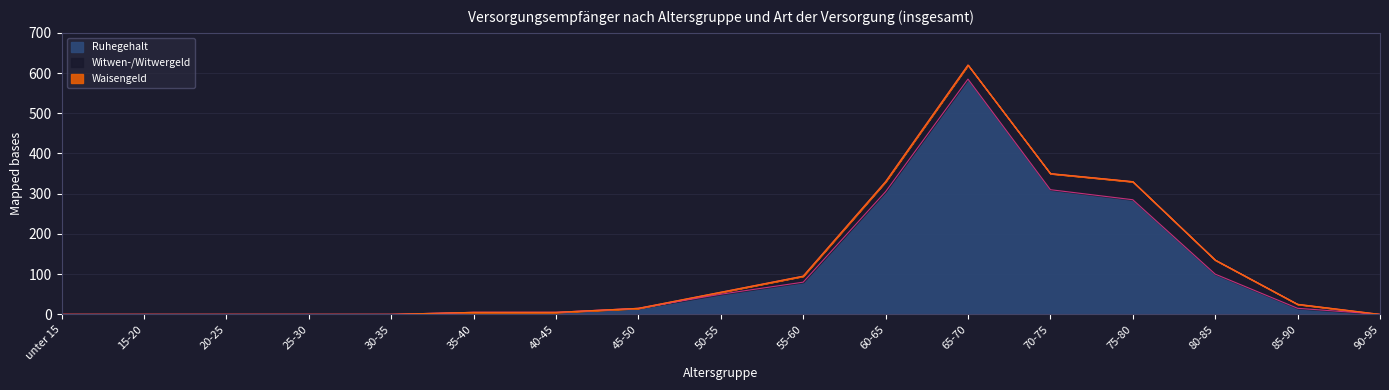

Reading left to right, what are all the values shown in this chart?

Ruhegehalt: unter 15=0	15-20=0	20-25=0	25-30=0	30-35=0	35-40=5	40-45=5	45-50=15	50-55=50	55-60=80	60-65=305	65-70=585	70-75=310	75-80=285	80-85=100	85-90=15	90-95=0
Witwen-/Witwergeld: unter 15=0	15-20=0	20-25=0	25-30=0	30-35=0	35-40=0	40-45=0	45-50=0	50-55=5	55-60=15	60-65=25	65-70=35	70-75=40	75-80=45	80-85=35	85-90=10	90-95=0
Waisengeld: unter 15=0	15-20=0	20-25=0	25-30=0	30-35=0	35-40=0	40-45=0	45-50=0	50-55=0	55-60=0	60-65=0	65-70=0	70-75=0	75-80=0	80-85=0	85-90=0	90-95=0